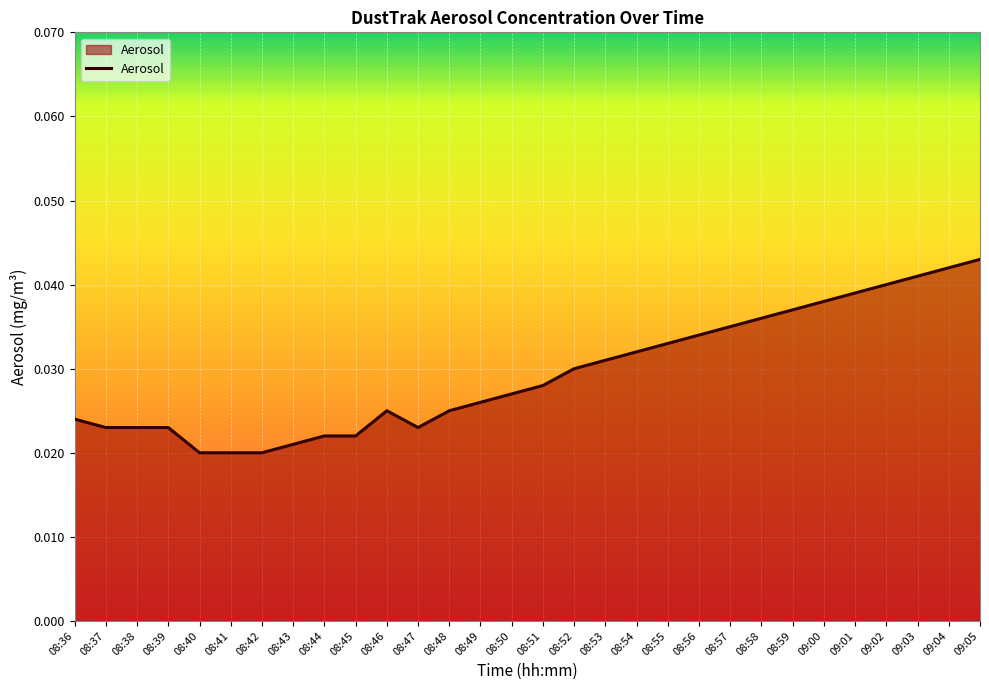

What position from the left is 08:44?

9